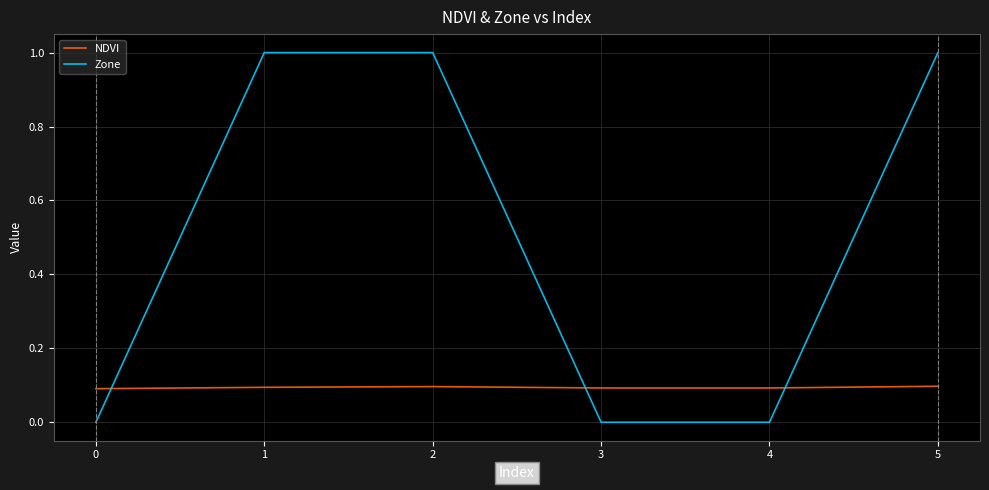

At 3, list the series in order from largest to smallest.

NDVI, Zone